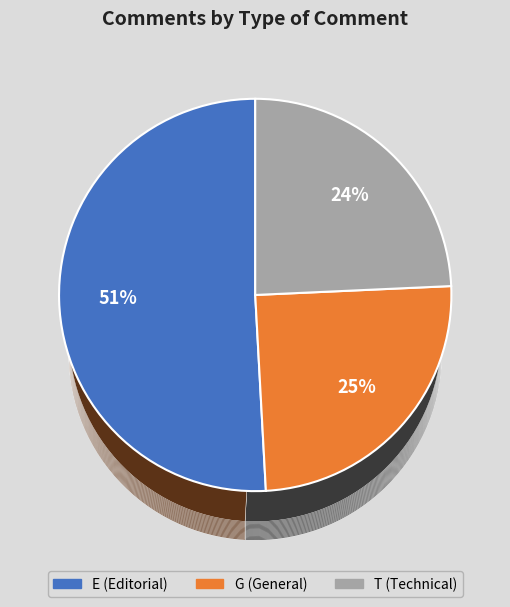

Combined, do E and G account for over 50%?

Yes